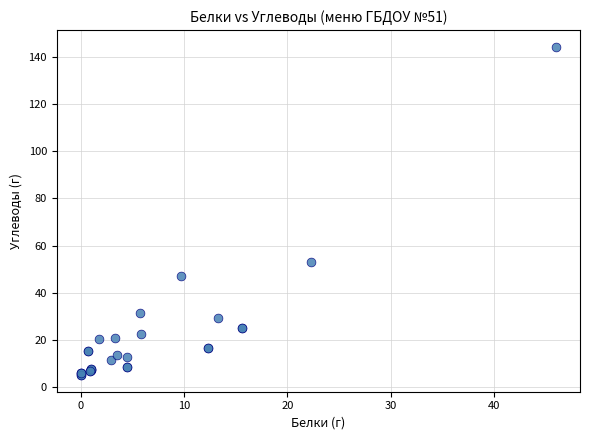

What Y value in the scatter plot is closest to 74?

53.0